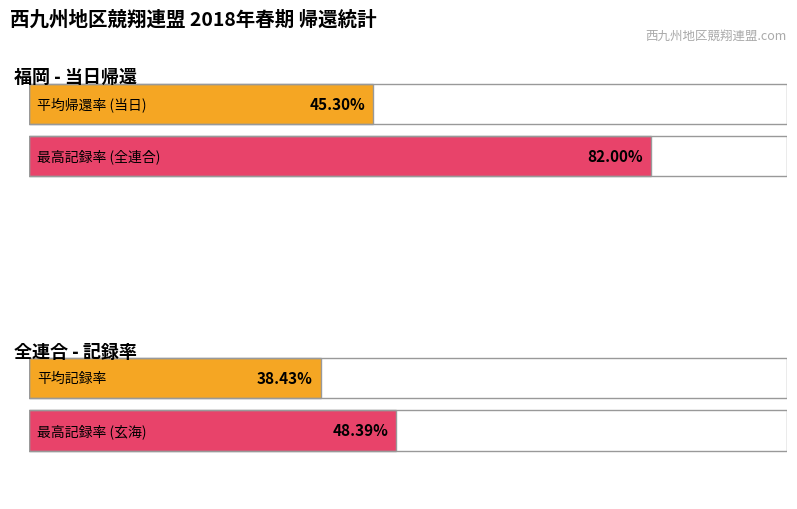

The value of 当日 at 福岡南部 is 33.0. True or false?

False